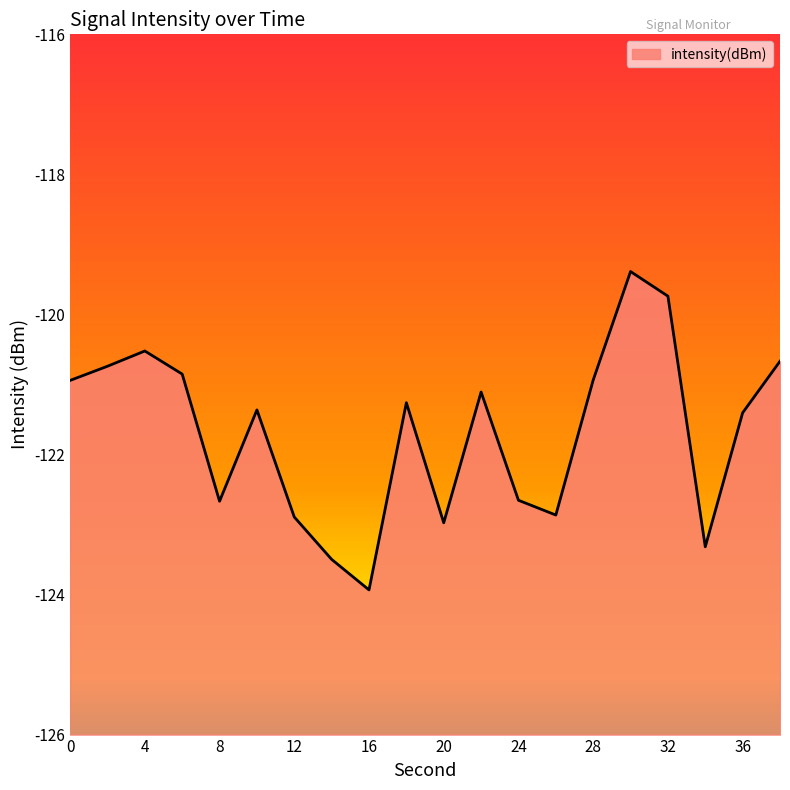

How many values are below -121?

12